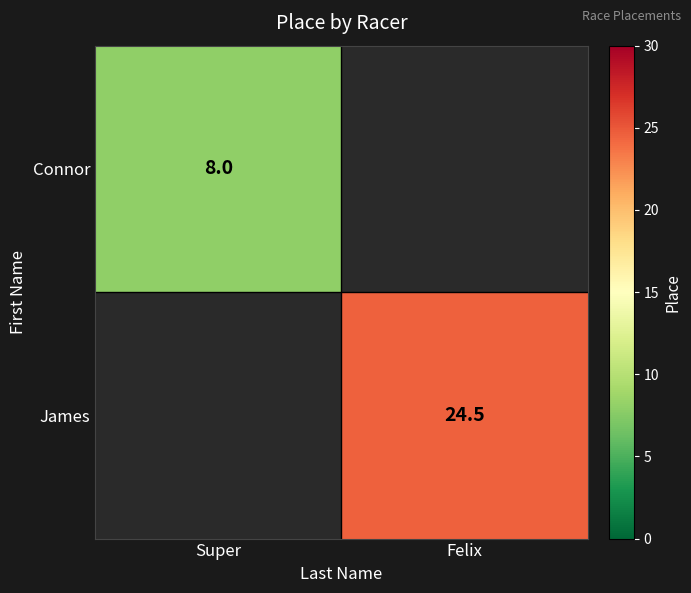

True or false: James has a value of 38.8 at Felix.

False